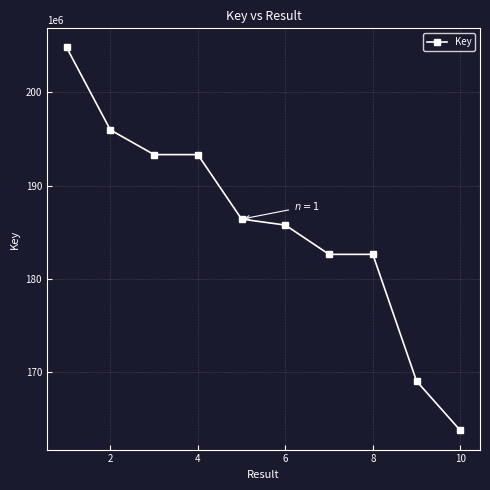

What is the smallest value displayed?

163770652